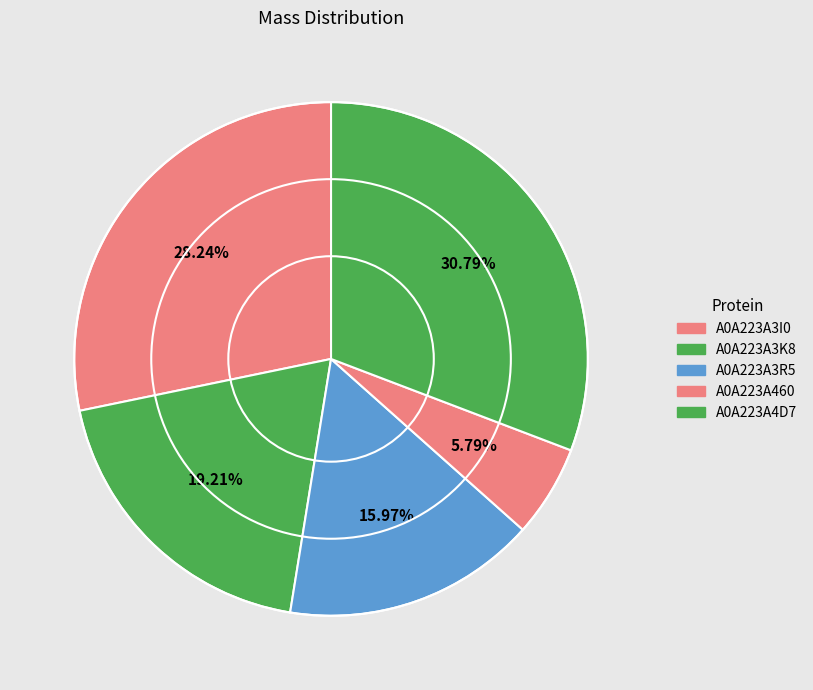

Is there any slice that represents more than half of the pie?

No